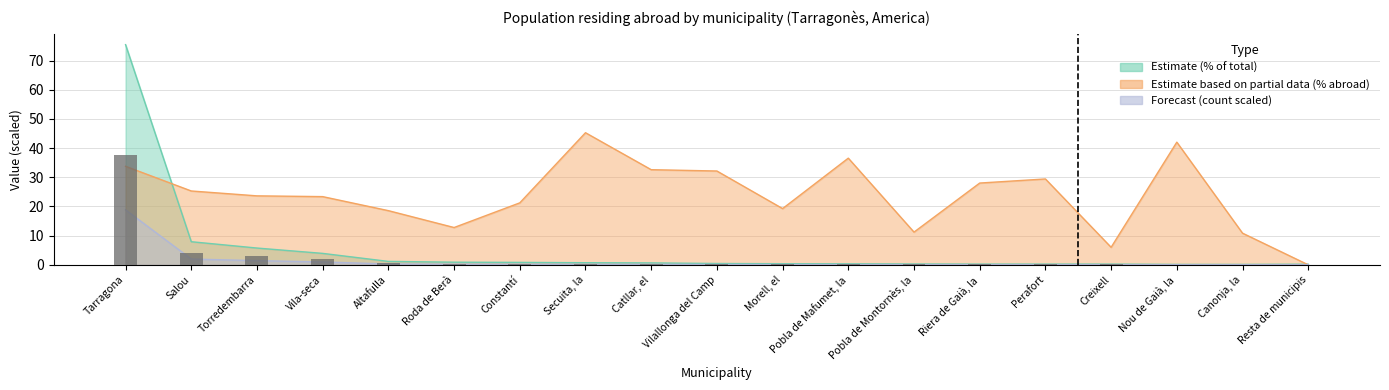

What is the change in value from Vilallonga del Camp to Perafort?

-0.1